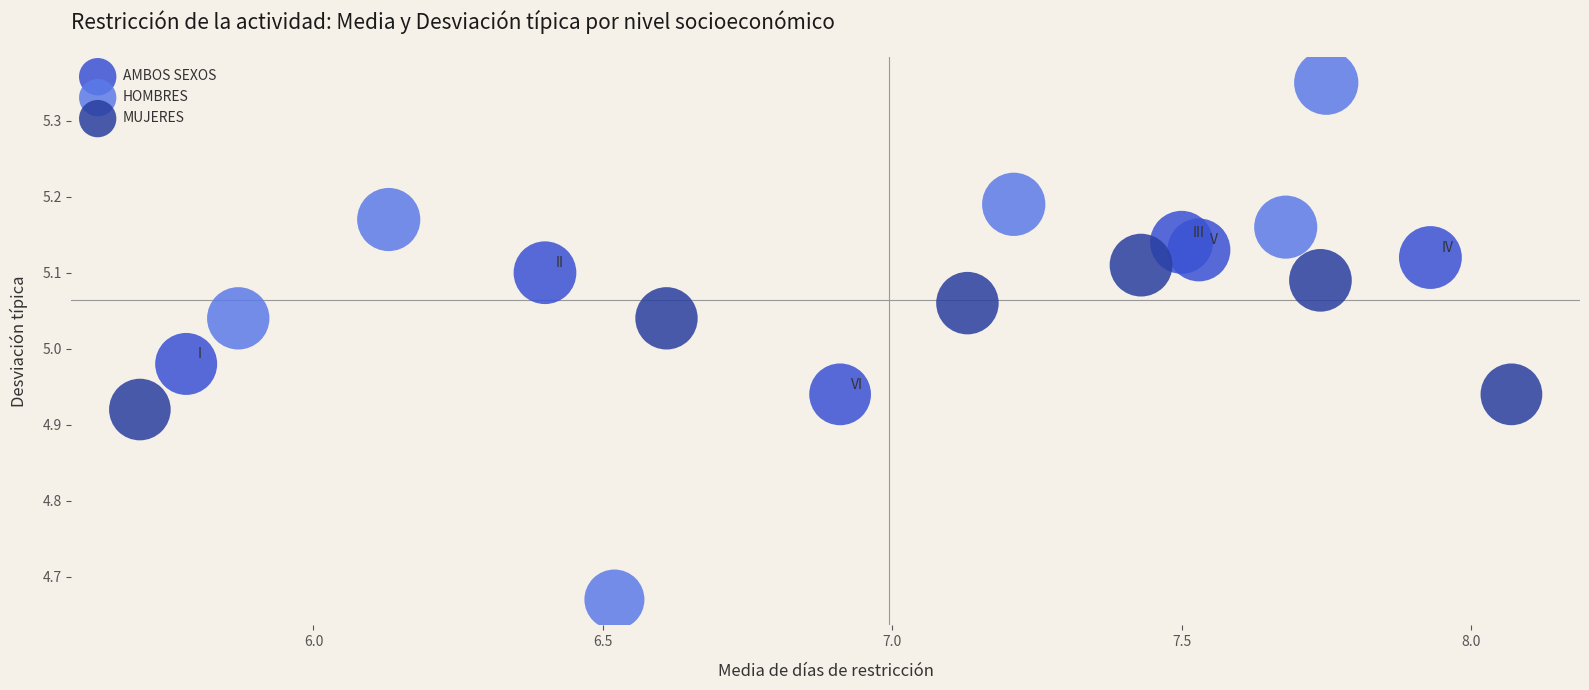

Which series reaches the minimum Y coordinate?

HOMBRES